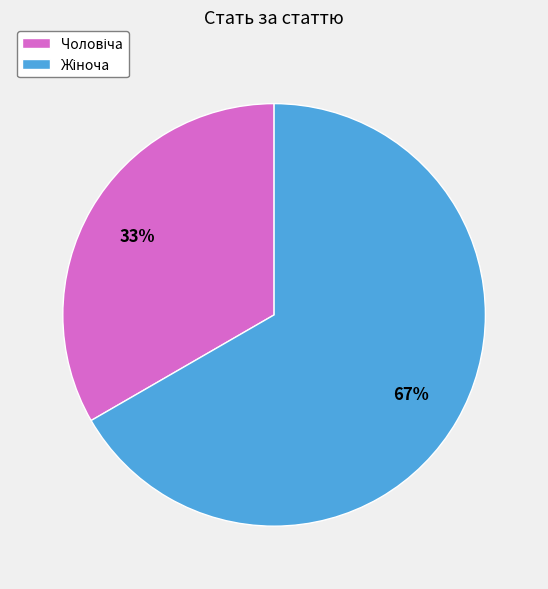

Is there any slice that represents more than half of the pie?

Yes